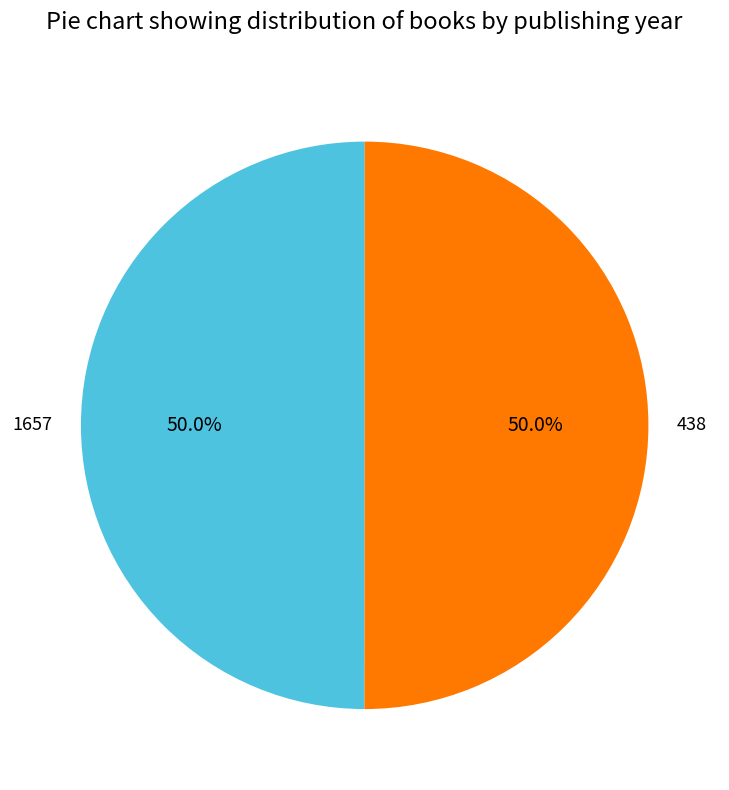

What is the total percentage of 438 and 1657?

100.0%